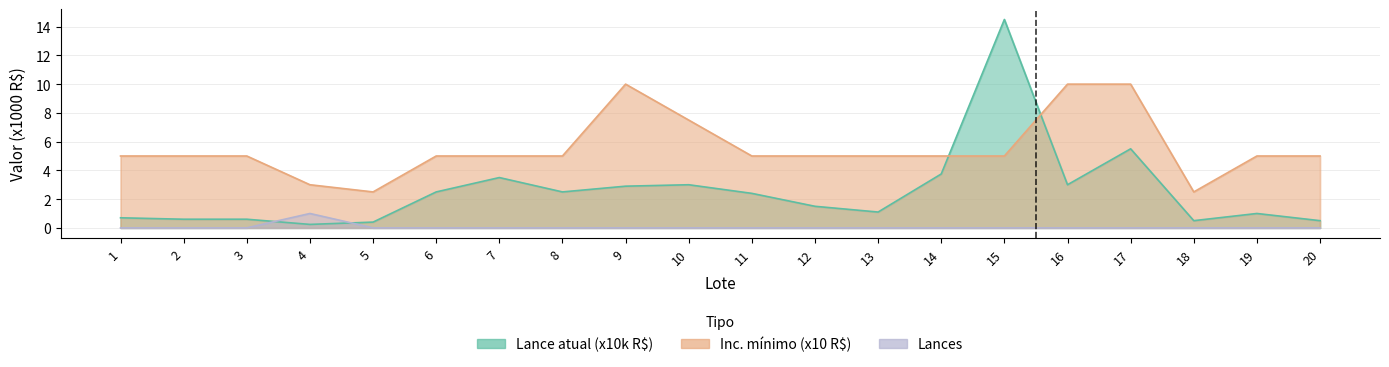

At how many categories does at least one series exceed 3?

17